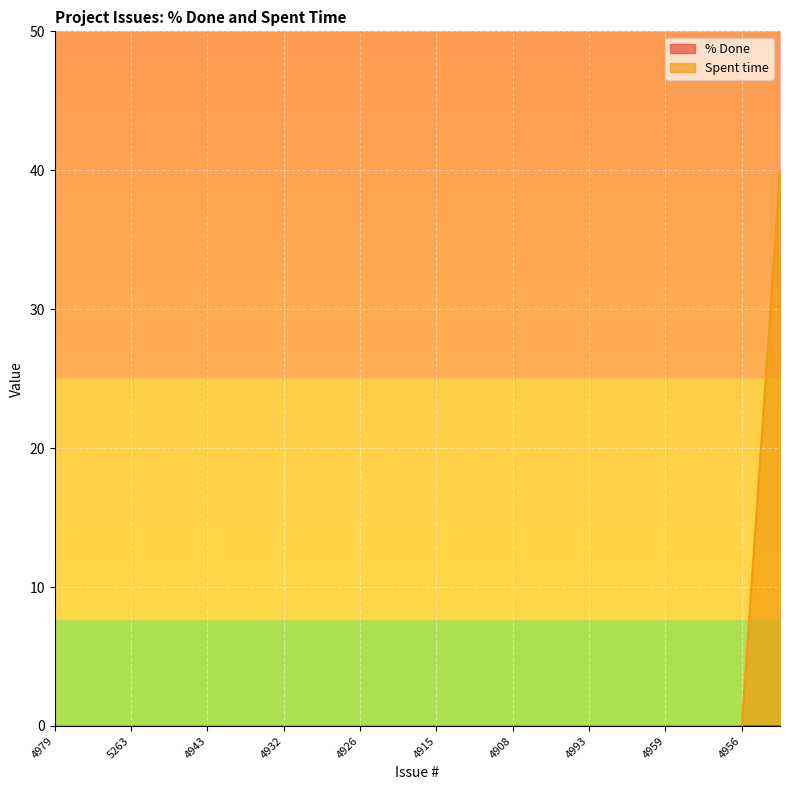

Is it true that Spent time equals 14 at 4979?

False